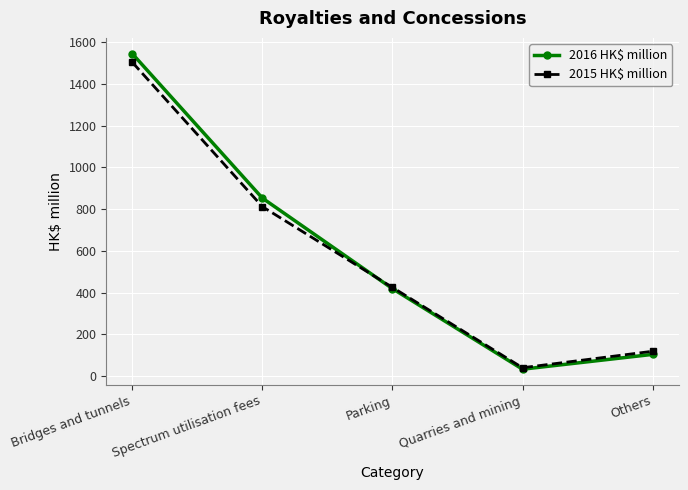

Reading left to right, transcribe all the data shown in this chart.

2016 HK$ million: Bridges and tunnels=1545	Spectrum utilisation fees=853	Parking=419	Quarries and mining=33	Others=104
2015 HK$ million: Bridges and tunnels=1504	Spectrum utilisation fees=812	Parking=425	Quarries and mining=40	Others=119